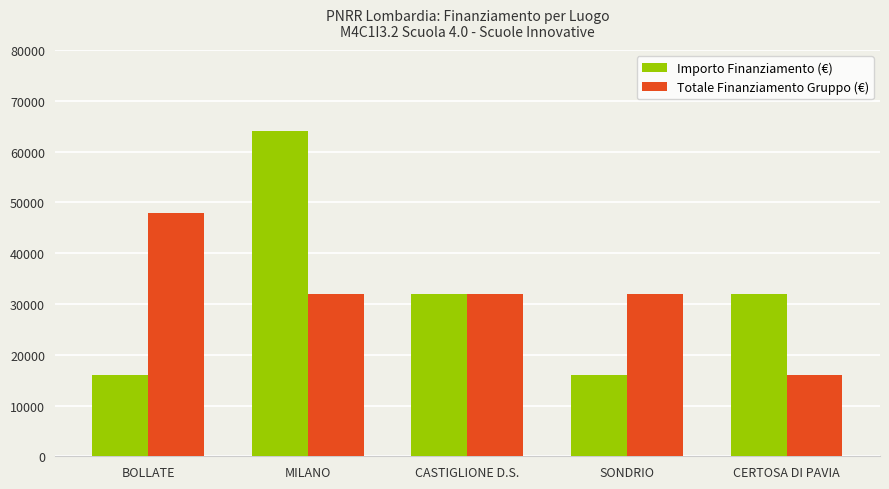

The value of Importo Finanziamento (€) at BOLLATE is 16000. True or false?

True